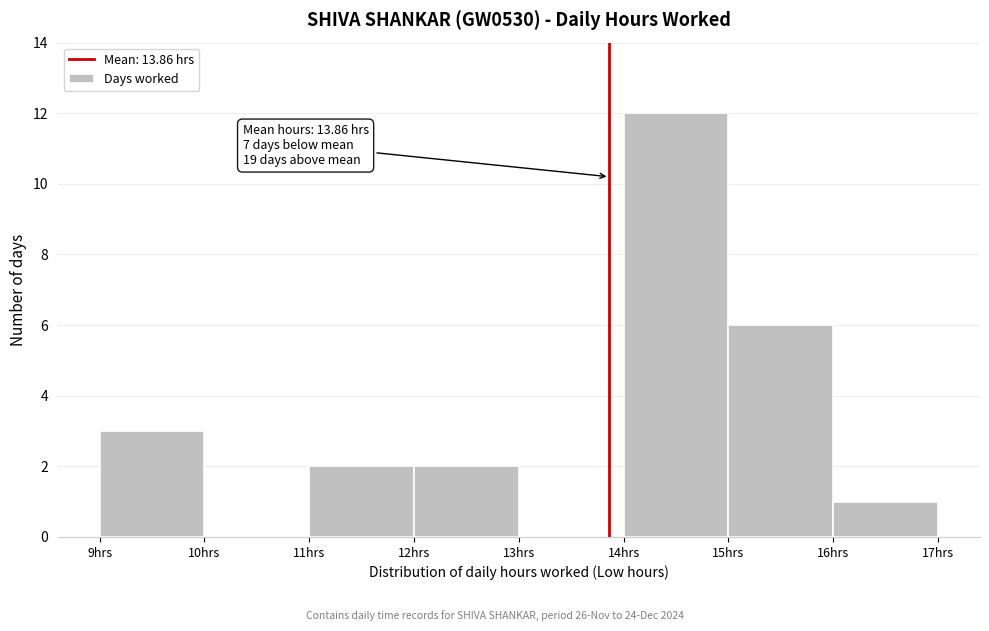

Which range on the x-axis has the tallest bar?

14 to 15